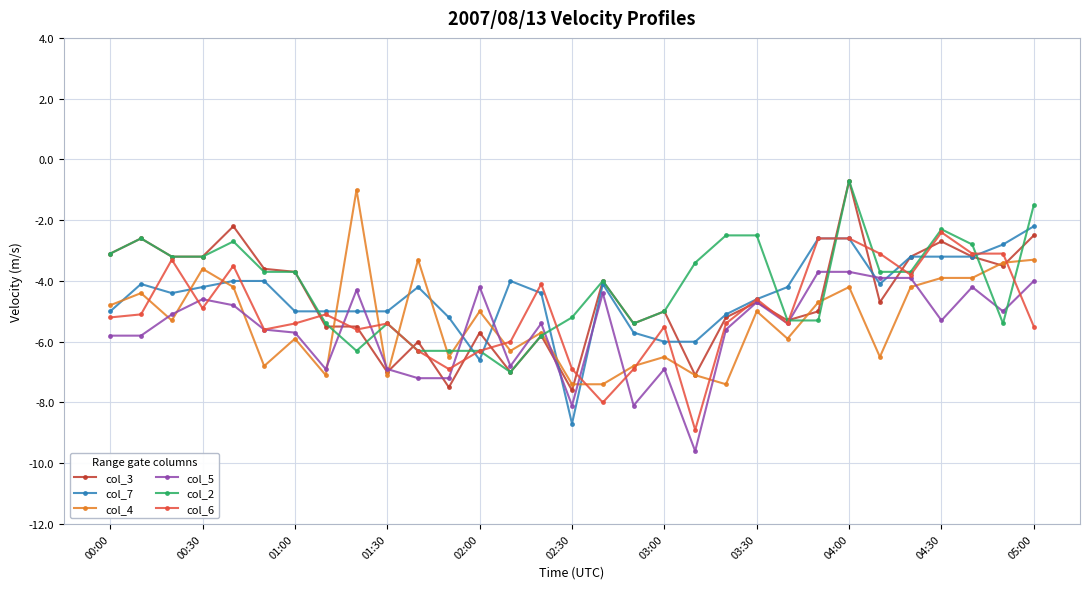

What is the value of the col_6 point at the 31st from the left?

-5.5